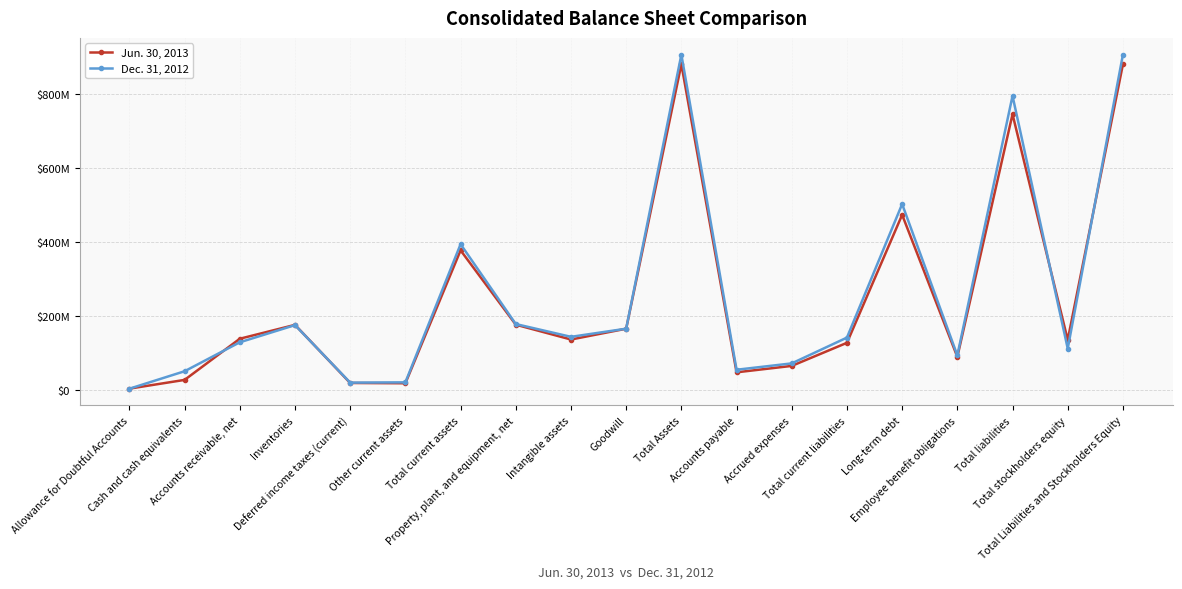

Reading left to right, extract all data points from this chart.

Jun. 30, 2013: Allowance for Doubtful Accounts=3300000	Cash and cash equivalents=26872000	Accounts receivable, net=138015000	Inventories=175504000	Deferred income taxes (current)=18556000	Other current assets=17802000	Total current assets=376749000	Property, plant, and equipment, net=176021000	Intangible assets=135925000	Goodwill=165080000	Total Assets=879151000	Accounts payable=47349000	Accrued expenses=64668000	Total current liabilities=127030000	Long-term debt=472673000	Employee benefit obligations=88996000	Total liabilities=744261000	Total stockholders equity=134890000	Total Liabilities and Stockholders Equity=879151000
Dec. 31, 2012: Allowance for Doubtful Accounts=3100000	Cash and cash equivalents=50267000	Accounts receivable, net=128444000	Inventories=174816000	Deferred income taxes (current)=19522000	Other current assets=20273000	Total current assets=393322000	Property, plant, and equipment, net=177702000	Intangible assets=143161000	Goodwill=165175000	Total Assets=905291000	Accounts payable=54295000	Accrued expenses=71473000	Total current liabilities=141132000	Long-term debt=501685000	Employee benefit obligations=93086000	Total liabilities=793809000	Total stockholders equity=111482000	Total Liabilities and Stockholders Equity=905291000